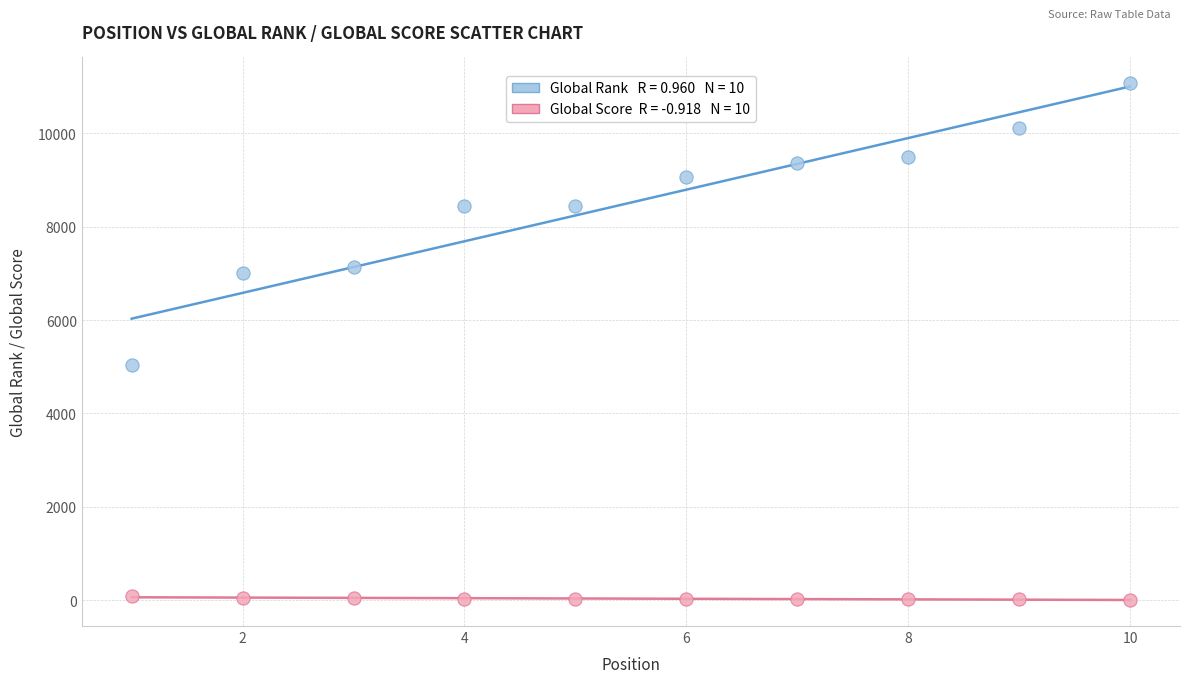

Across all series, what Y value is closest to 5535?

5037